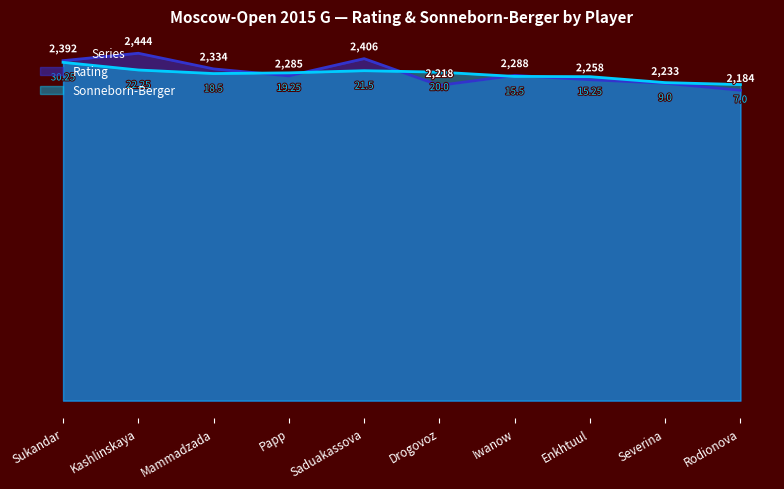

The value of Rating at Kashlinskaya is 759.1. True or false?

False